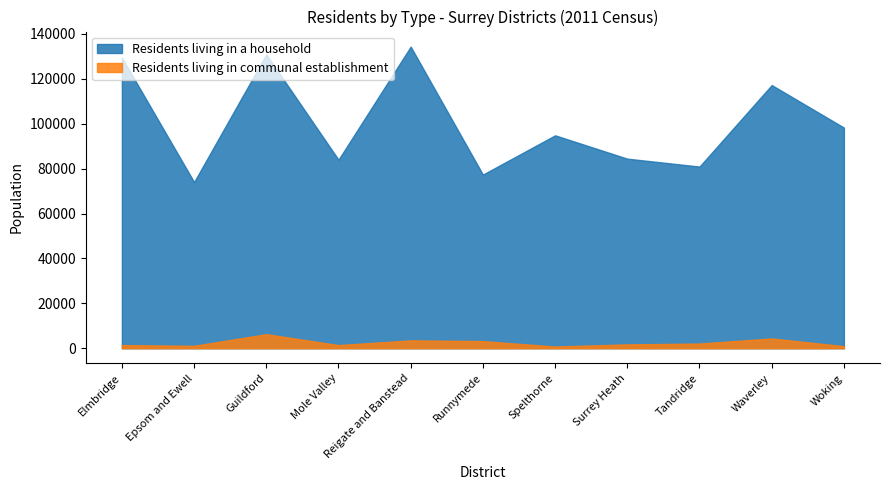

True or false: Residents living in communal establishment and Residents living in a household cross at least once.

False